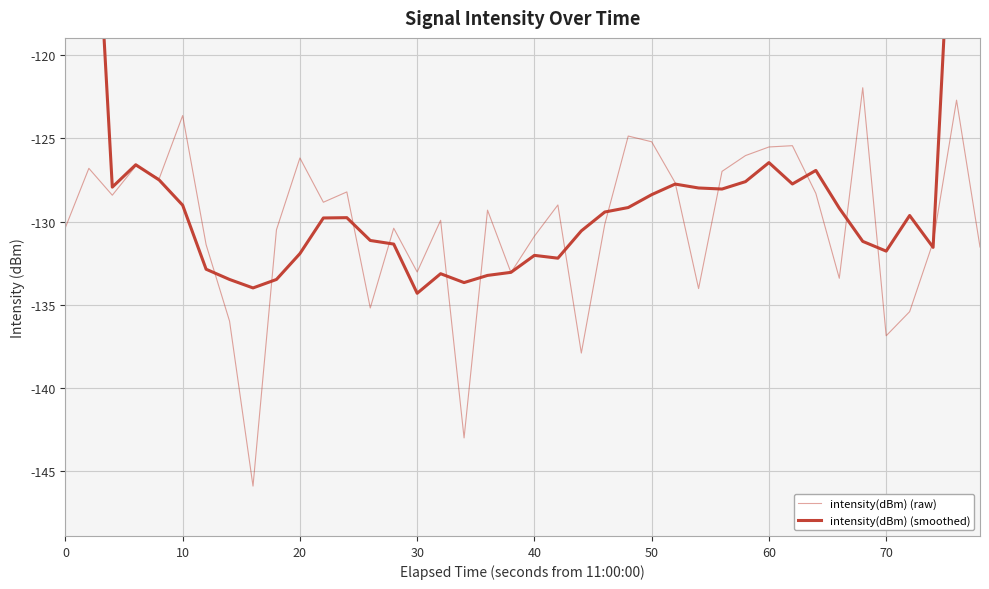

How many times do intensity(dBm) (raw) and intensity(dBm) (smoothed) cross each other?

18